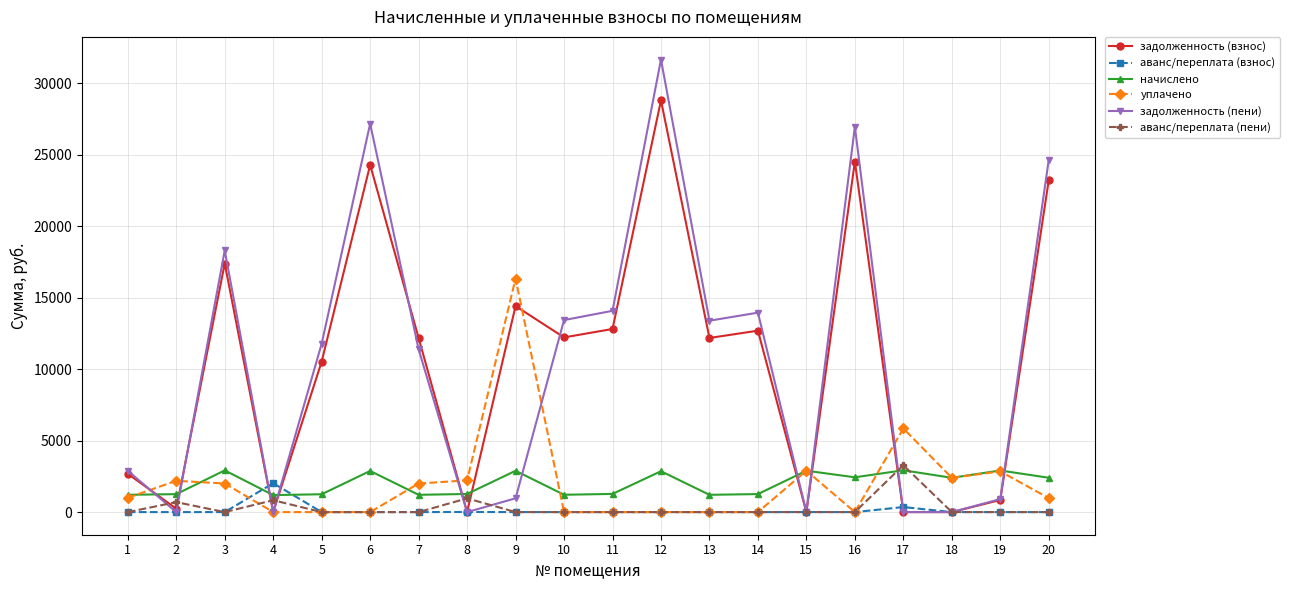

At which category does начислено reach its first local peak?

3